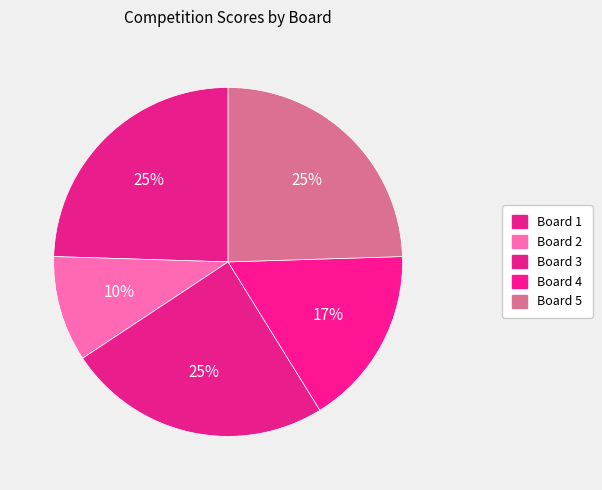

Count the number of slices in the pie.

5